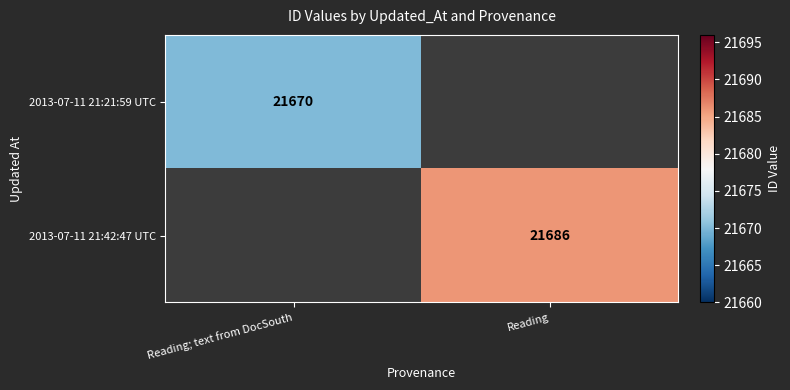

The 2013-07-11 21:21:59 UTC series shows 30509.4 at Reading; text from DocSouth. True or false?

False